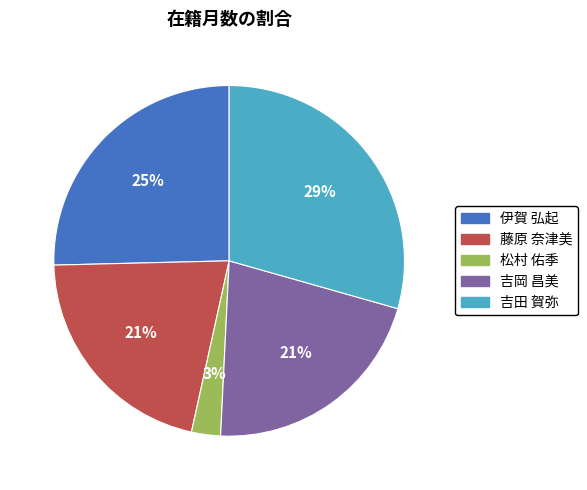

What is the smallest slice in the pie chart?

松村 佑季